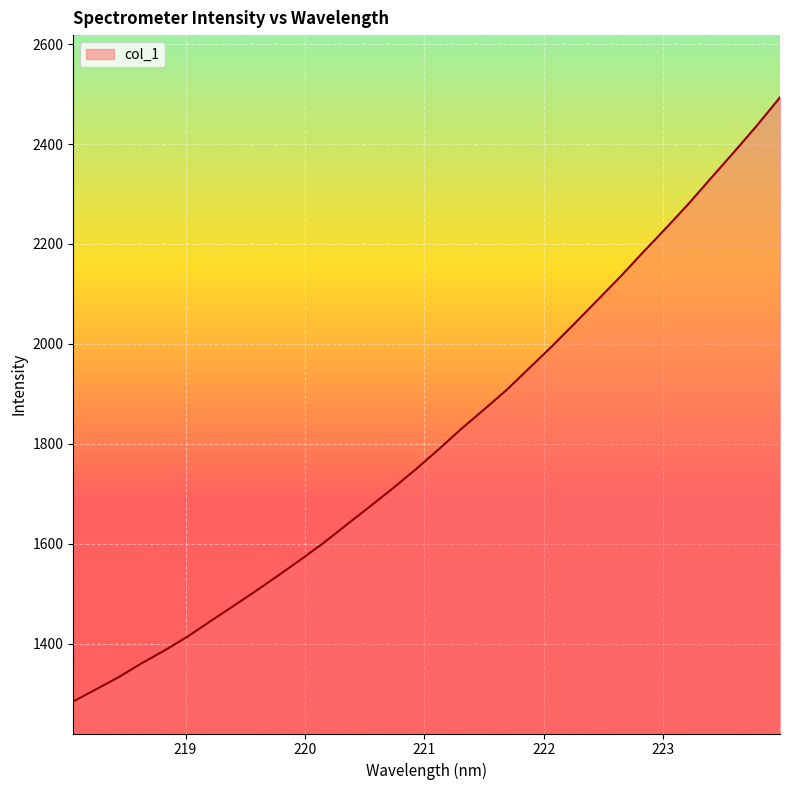

What is the difference between the maximum and minimum values?

1208.7